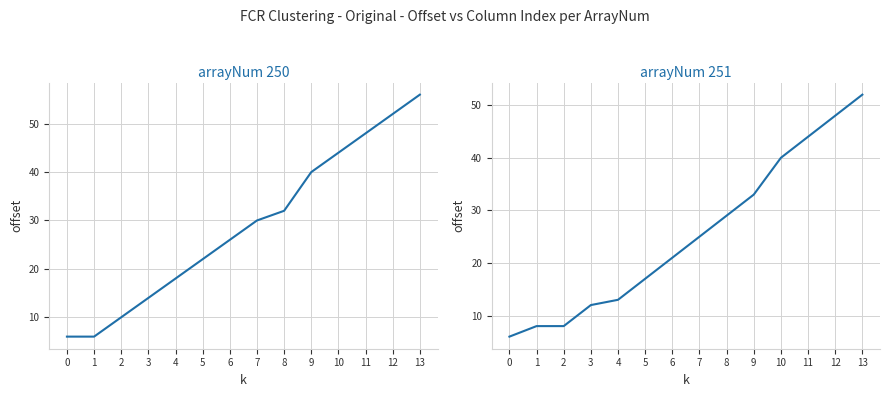

List the labels in order of arrayNum_251 value, largest first.

13, 12, 11, 10, 9, 8, 7, 6, 5, 4, 3, 1, 2, 0